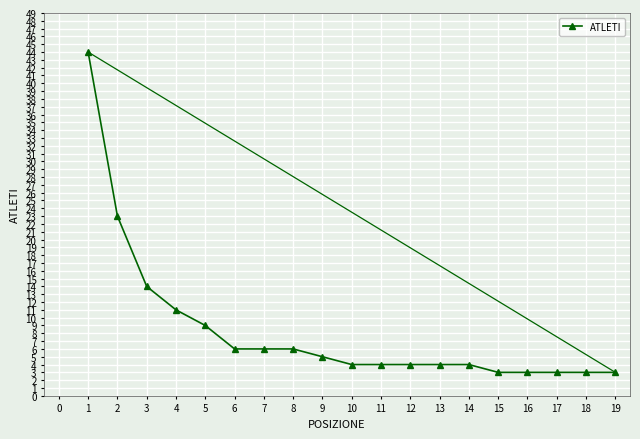

What is the greatest value displayed?

44